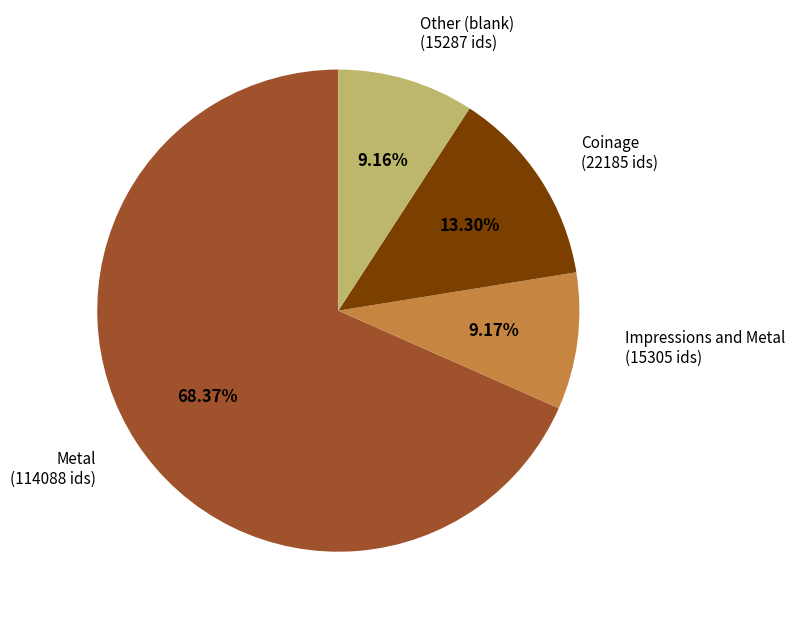

Does any single category account for the majority?

Yes